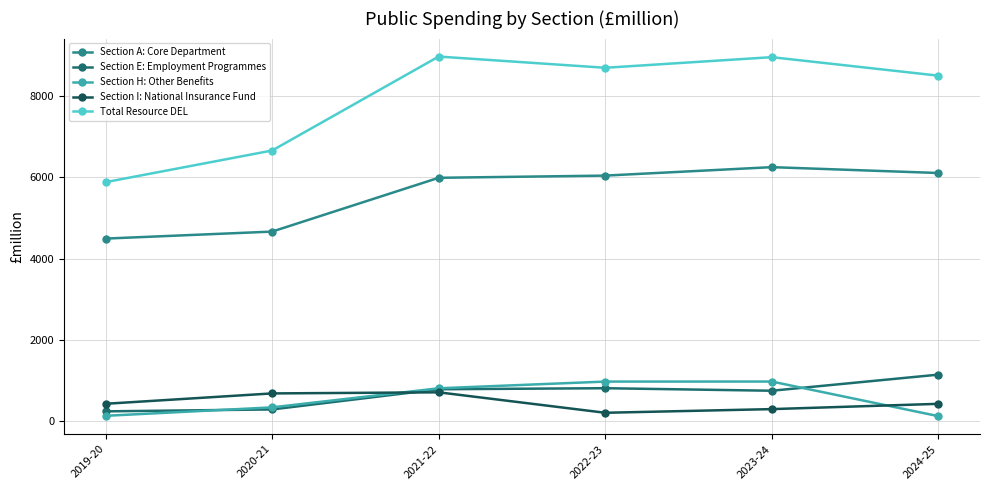

True or false: Section E: Employment Programmes has more than 2 points higher than both neighbors.

False